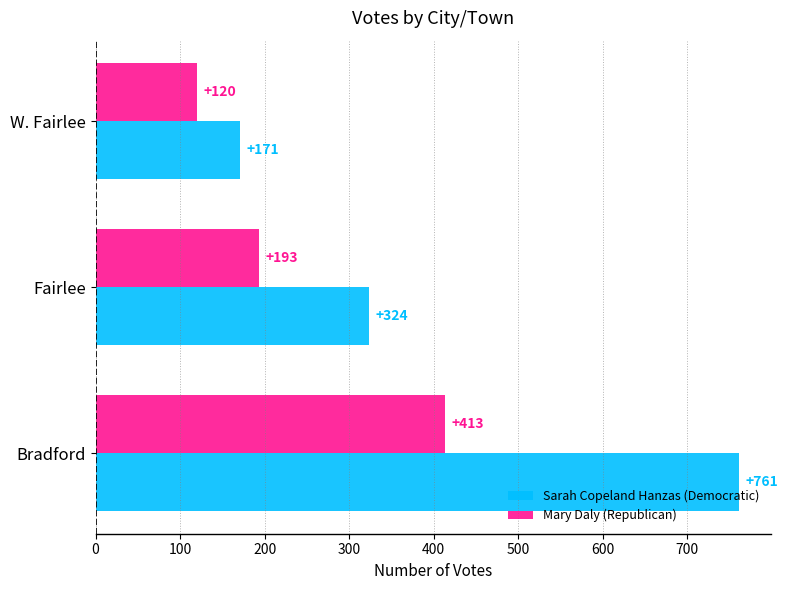

Count the Sarah Copeland Hanzas (Democratic) values in the range 171 to 761.

3